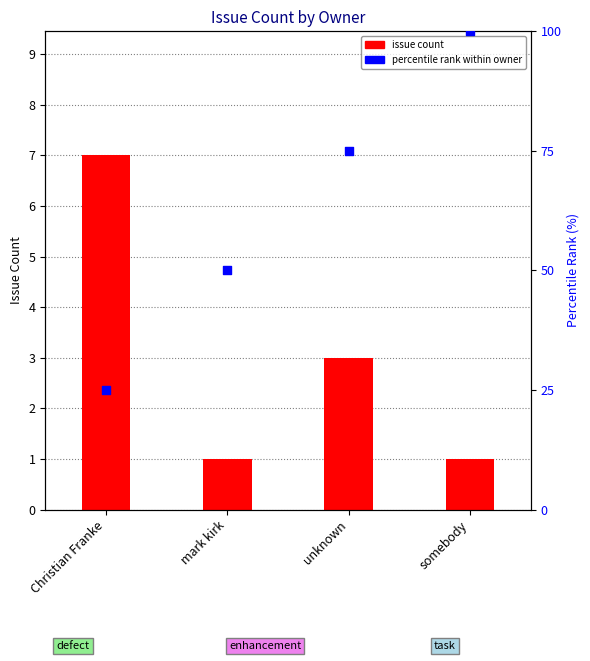

Which series has the largest total across all categories?

percentile rank